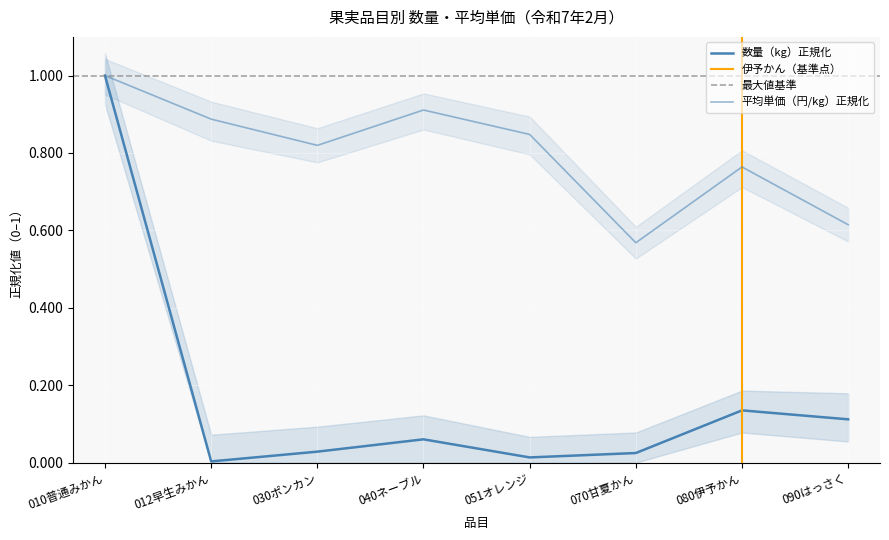

Where is 数量（kg） nearest to the value 0?

012早生みかん